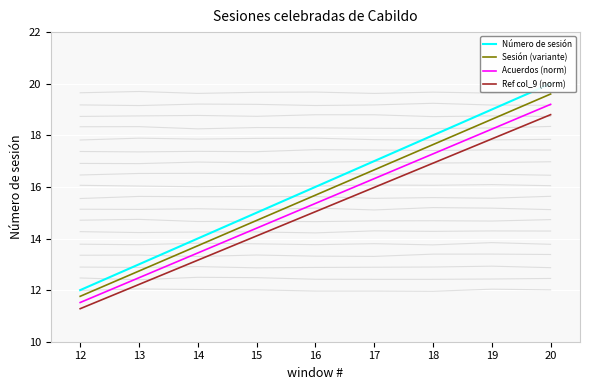

At which label does Ref col_9 (norm) first exceed 15?

16